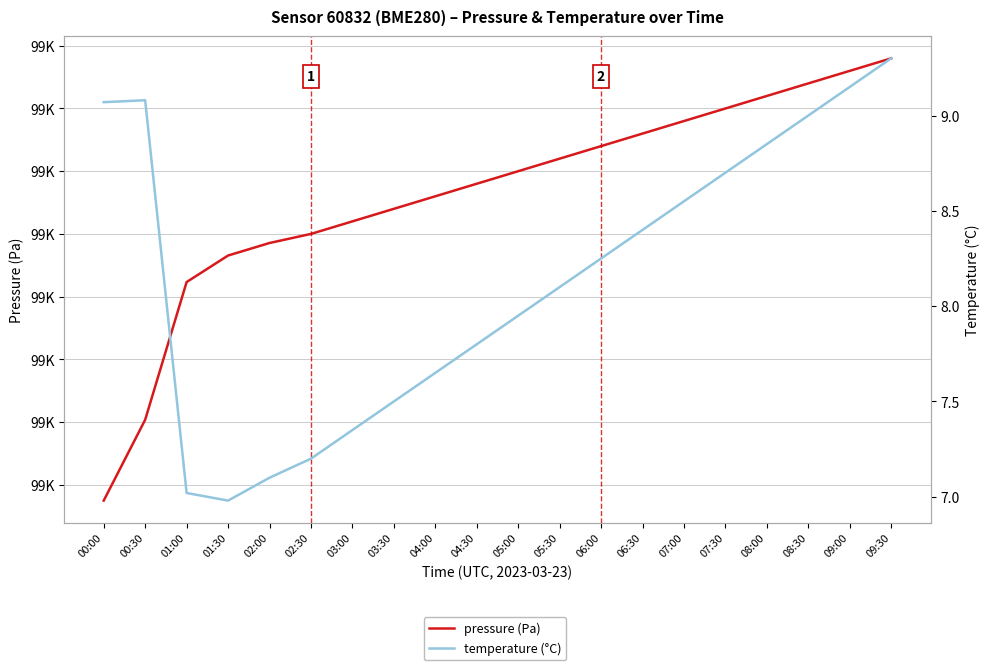

Which series has the largest total across all categories?

pressure (Pa)